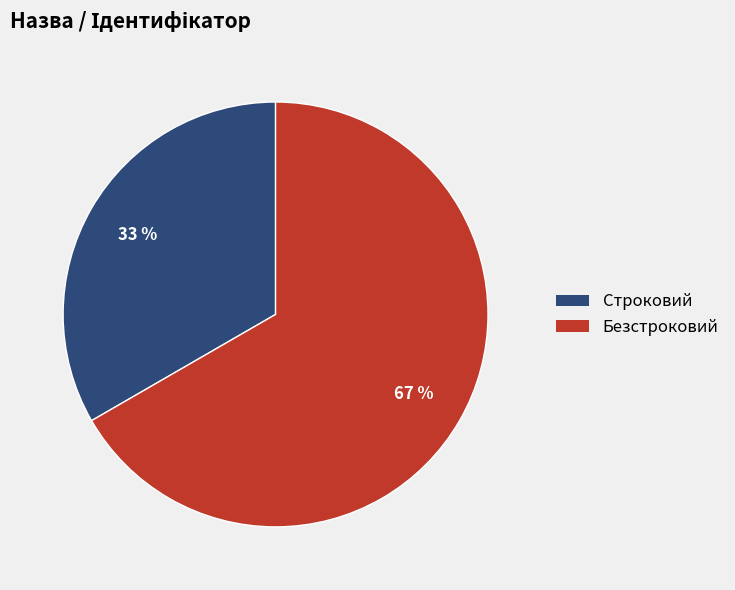

Combined, do Строковий and Безстроковий account for over 50%?

Yes